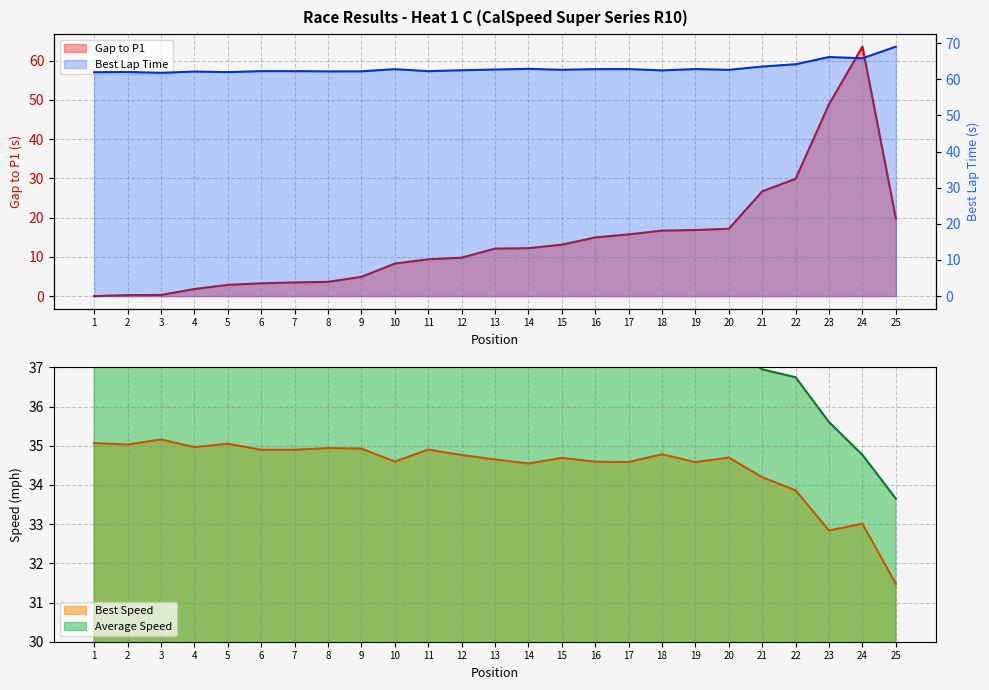

True or false: Gap to P1 has a value of 12.2 at 14.

True